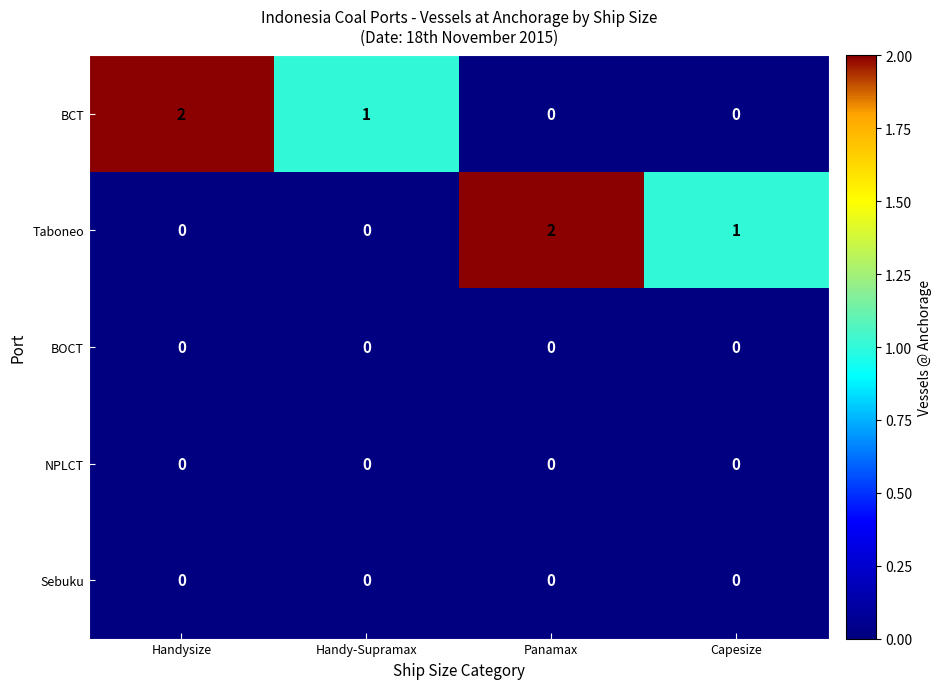

The Sebuku series shows 0 at Handysize. True or false?

True